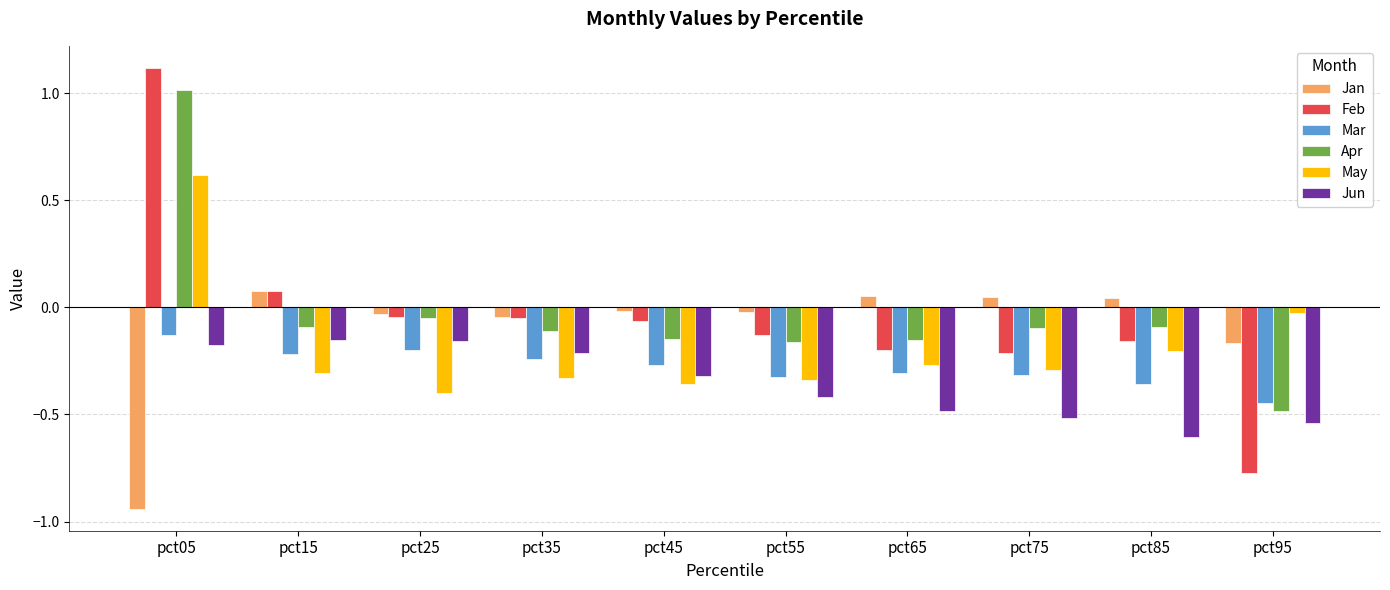

Is it true that May equals -0.3 at pct35?

True